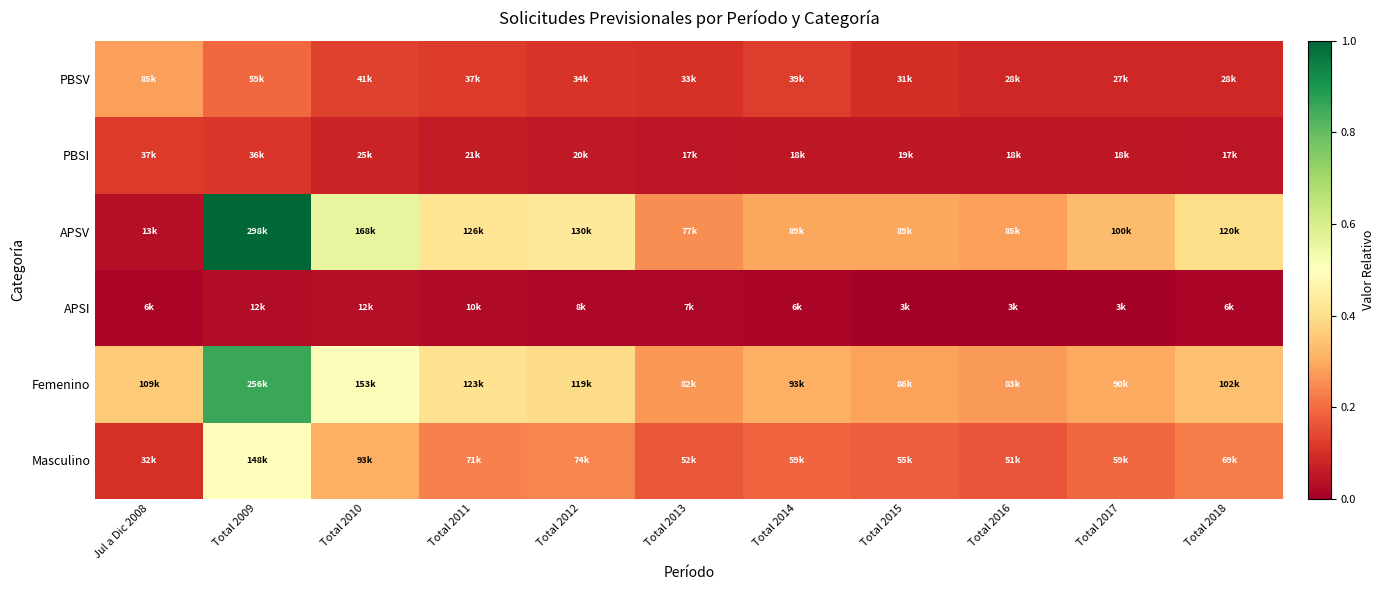

Between Total 2012 and Total 2009, which is larger?

Total 2009